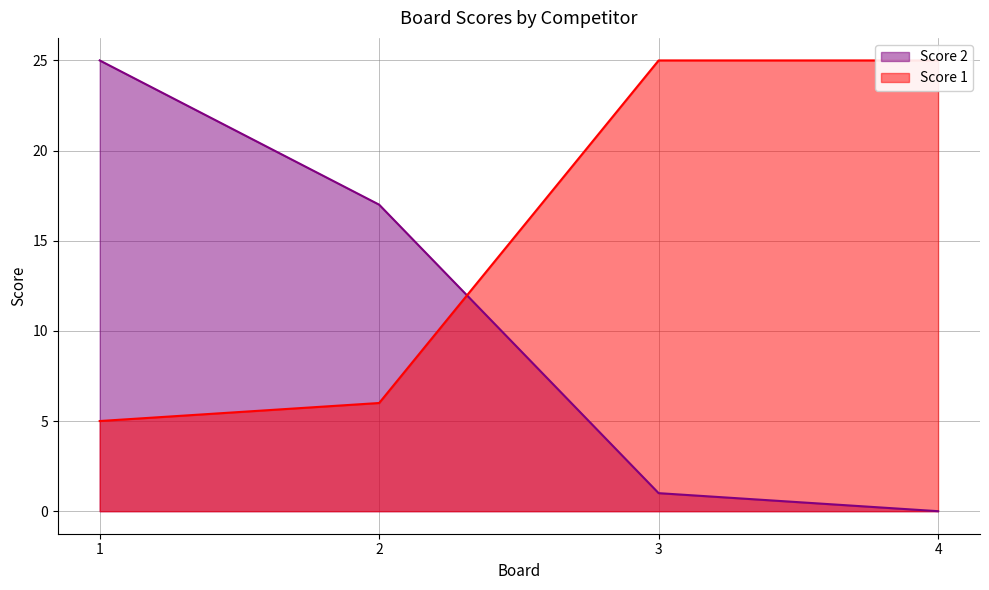

The value of Score 1 at 3 is 34. True or false?

False